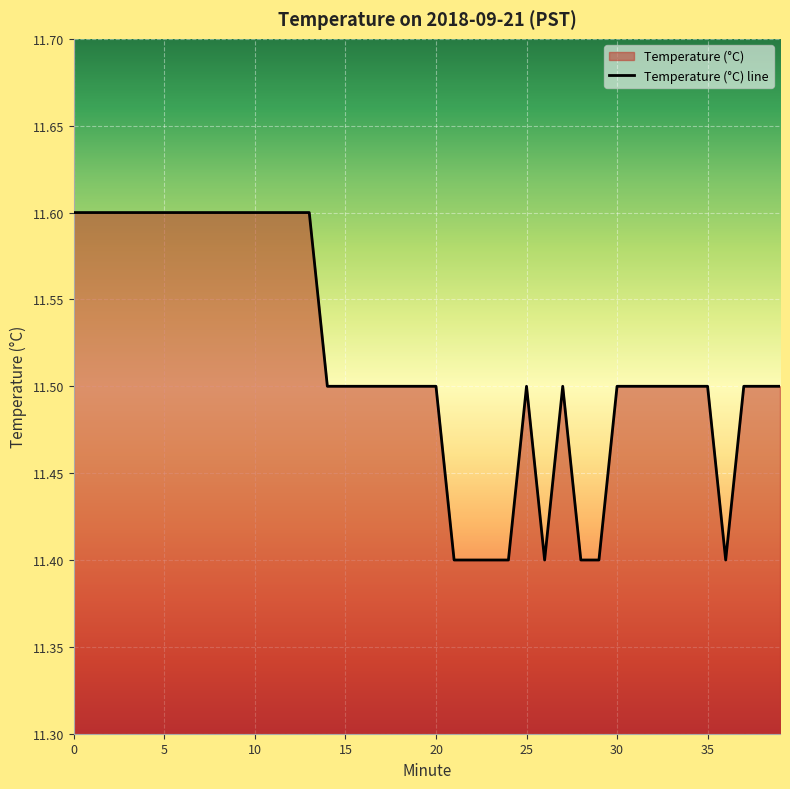

How many lines are shown in the chart?

1